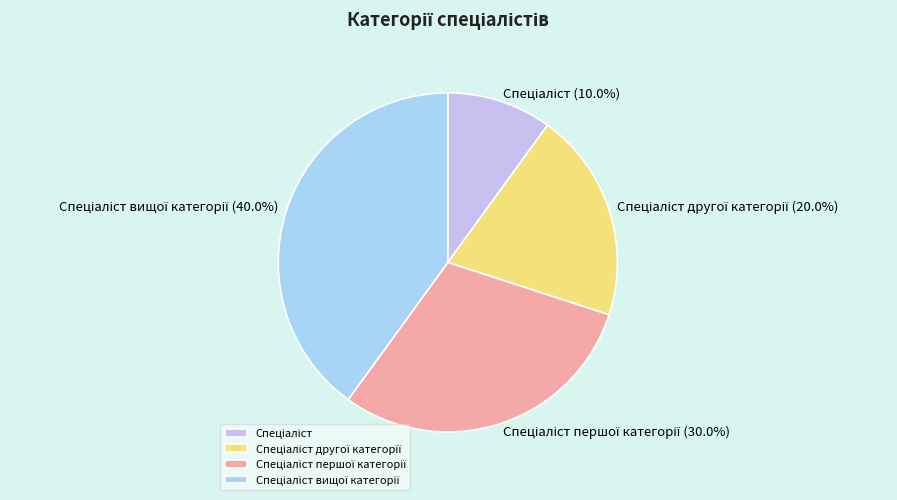

Does any single category account for the majority?

No